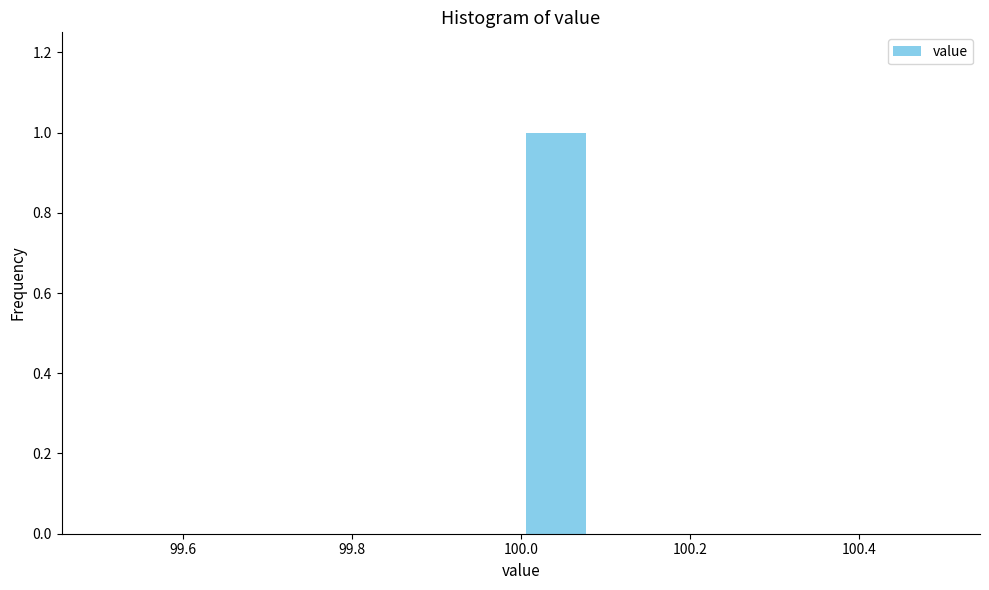

How tall is the bar that spans 100.00 to 100.08 on the x-axis? Neither the bar edges nor the heights are printed on the chart, so give them approximately, as read against the axes.

1